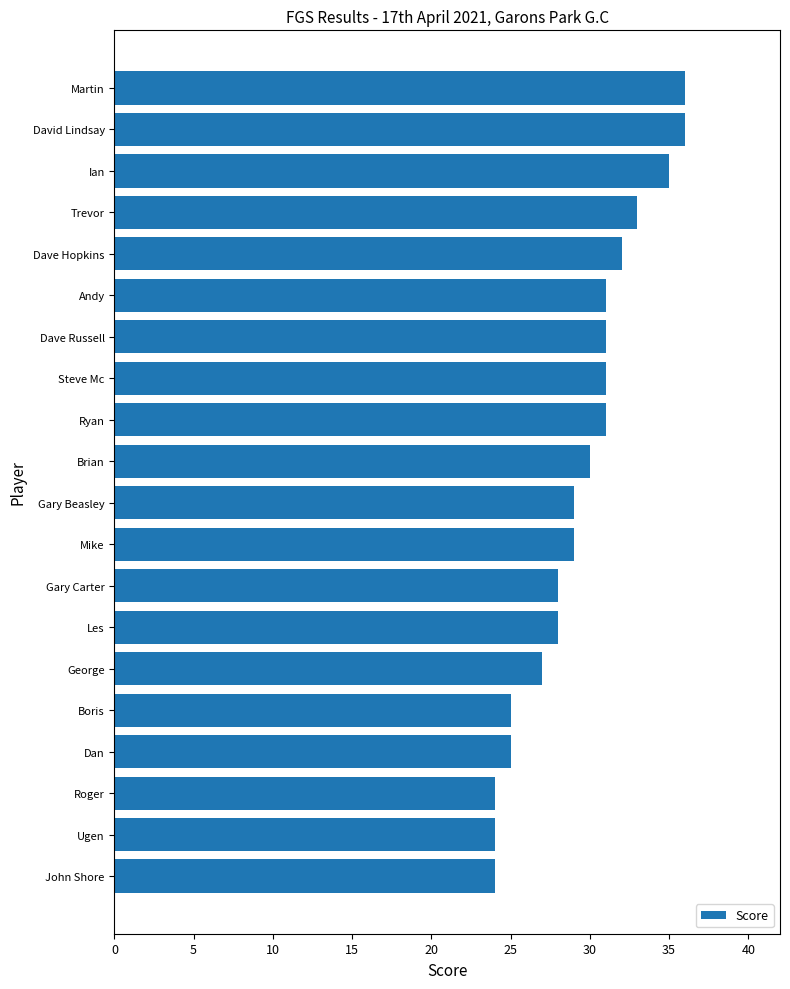

Reading bottom to top, transcribe all the data shown in this chart.

John Shore=24	Ugen=24	Roger=24	Dan=25	Boris=25	George=27	Les=28	Gary Carter=28	Mike=29	Gary Beasley=29	Brian=30	Ryan=31	Steve Mc=31	Dave Russell=31	Andy=31	Dave Hopkins=32	Trevor=33	Ian=35	David Lindsay=36	Martin=36